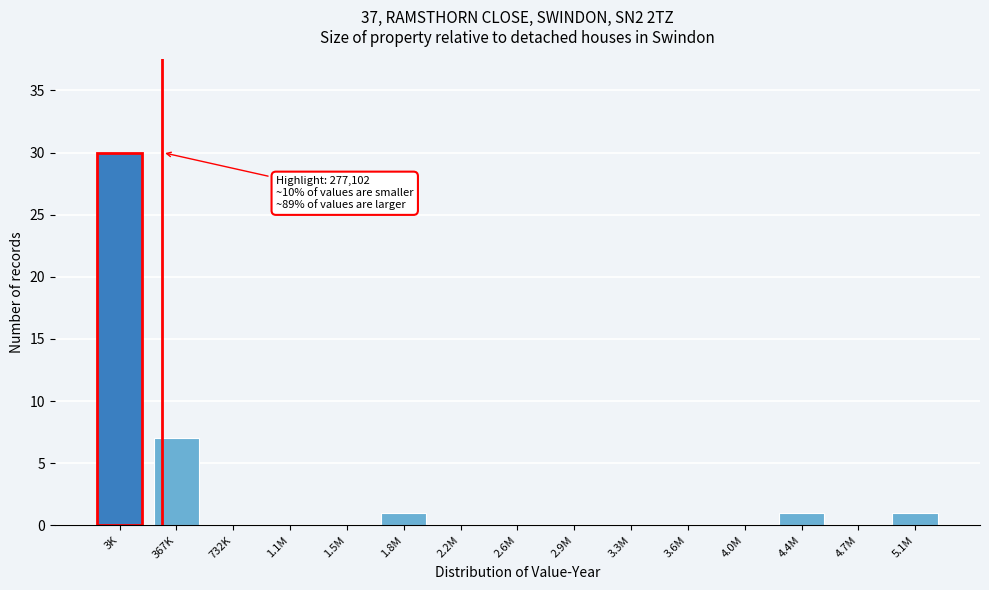

Reading left to right, what are all the values shown in this chart?

3K=30	367K=7	732K=0	1.1M=0	1.5M=0	1.8M=1	2.2M=0	2.6M=0	2.9M=0	3.3M=0	3.6M=0	4.0M=0	4.4M=1	4.7M=0	5.1M=1